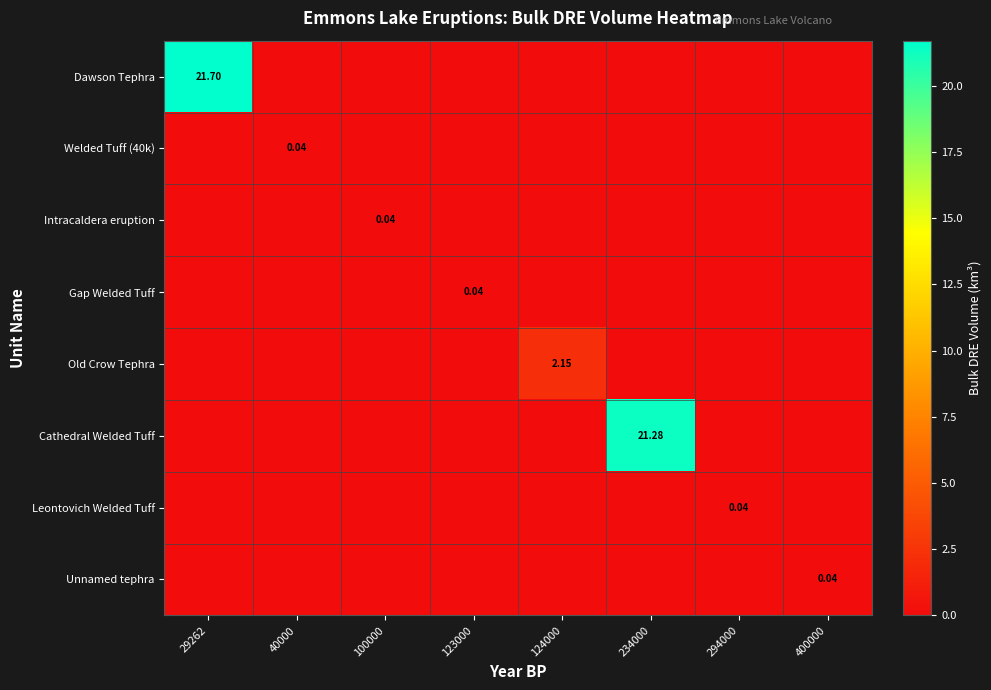

At which category is the sum across all series the highest?

29262